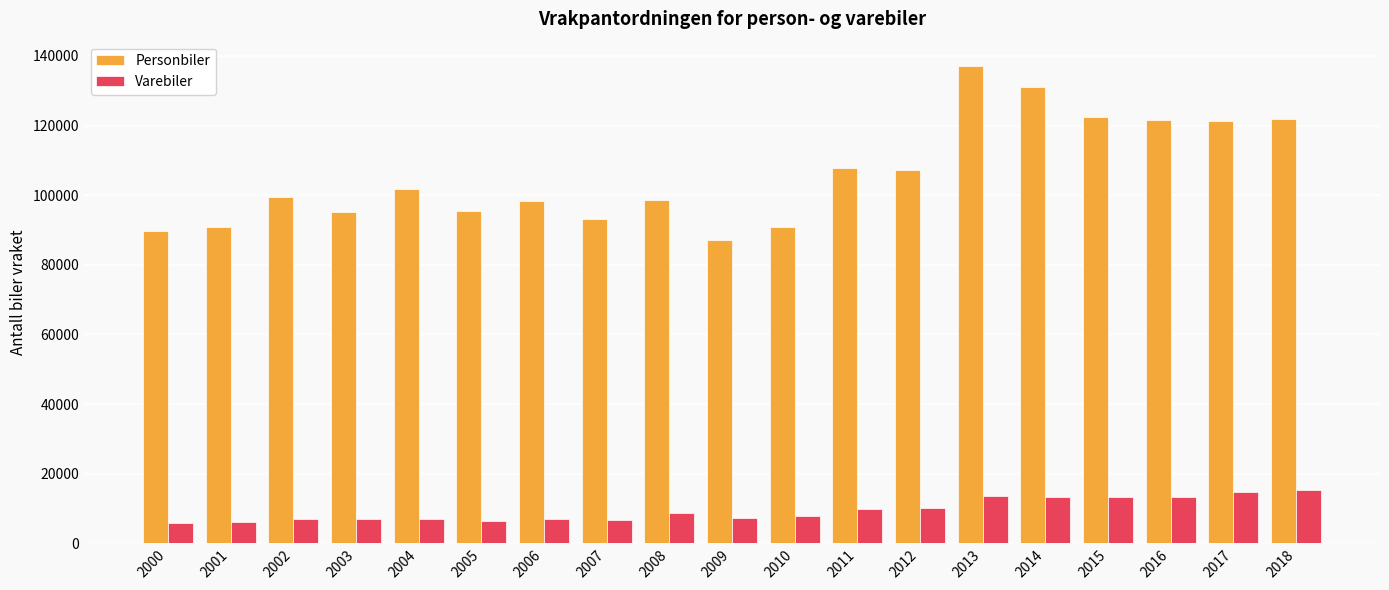

What is the value of the Personbiler bar at the 12th from the left?

107787